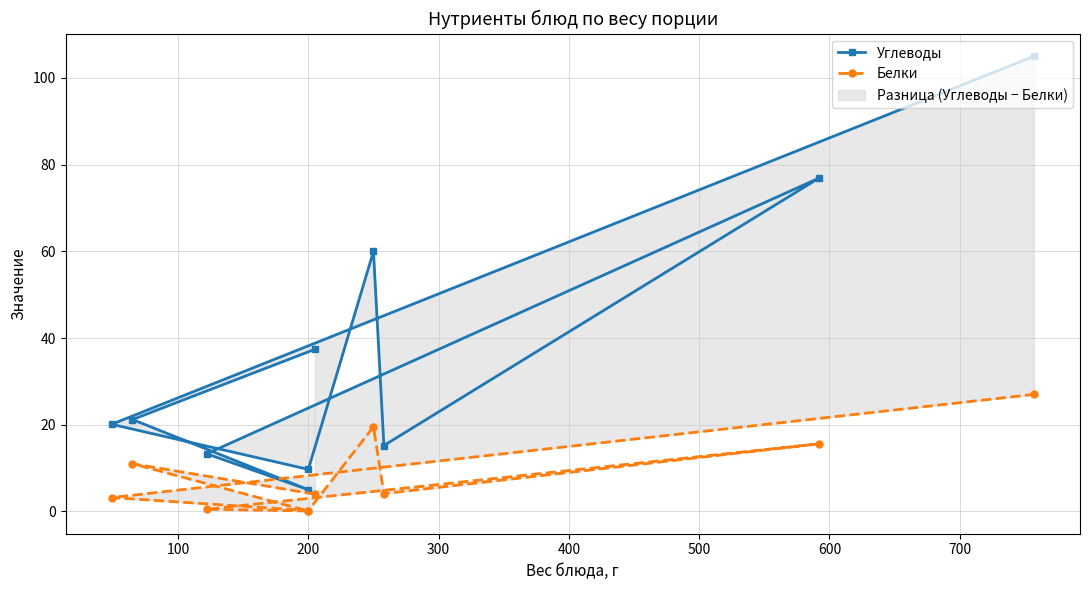

What is the approximate value of Углеводы at 200?

5.0